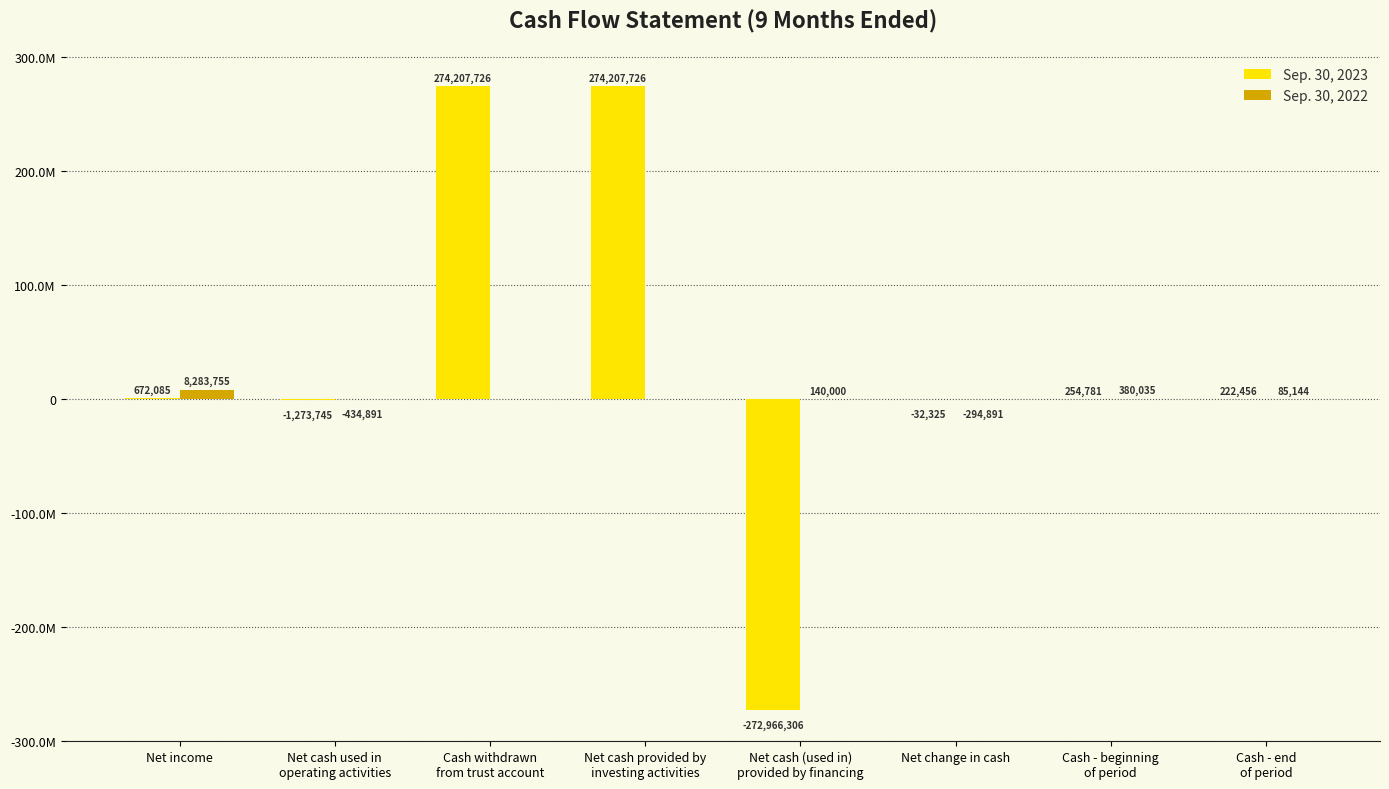

What is the greatest value displayed?

274207726